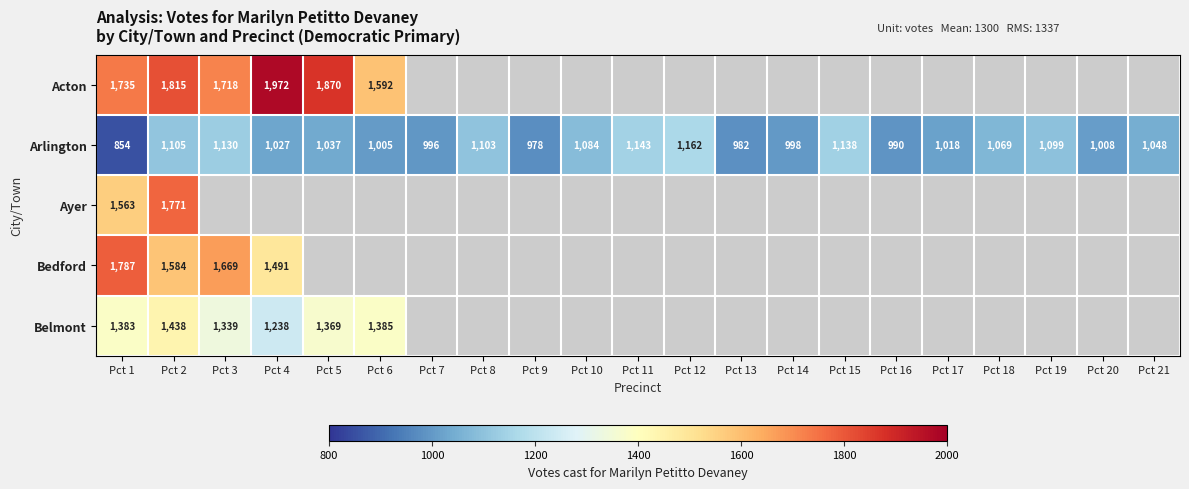

Is it true that Arlington equals 614.7 at Pct 17?

False